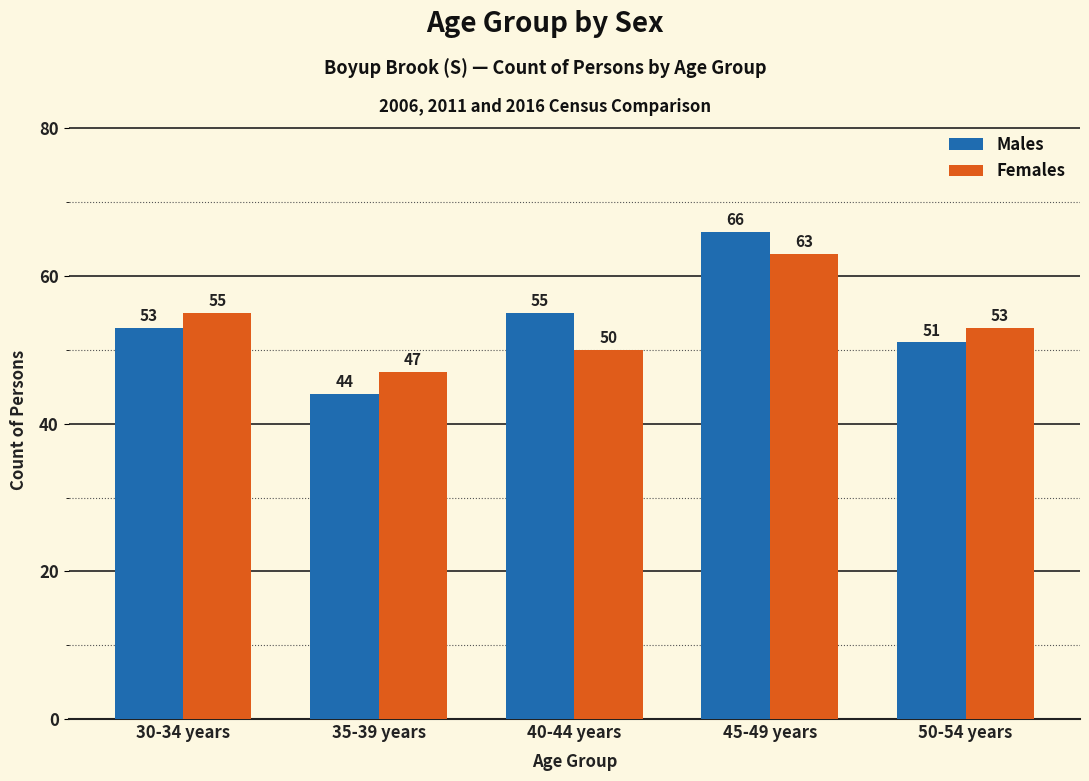

What is the total value across all series at 45-49 years?

129